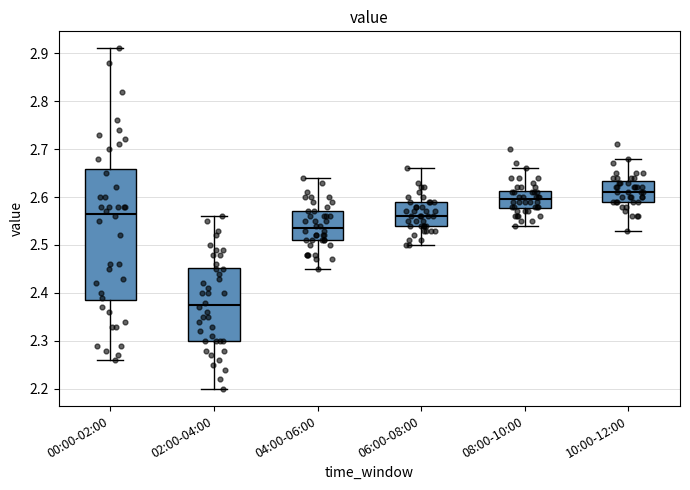

Which box's median line is the highest?

10:00-12:00